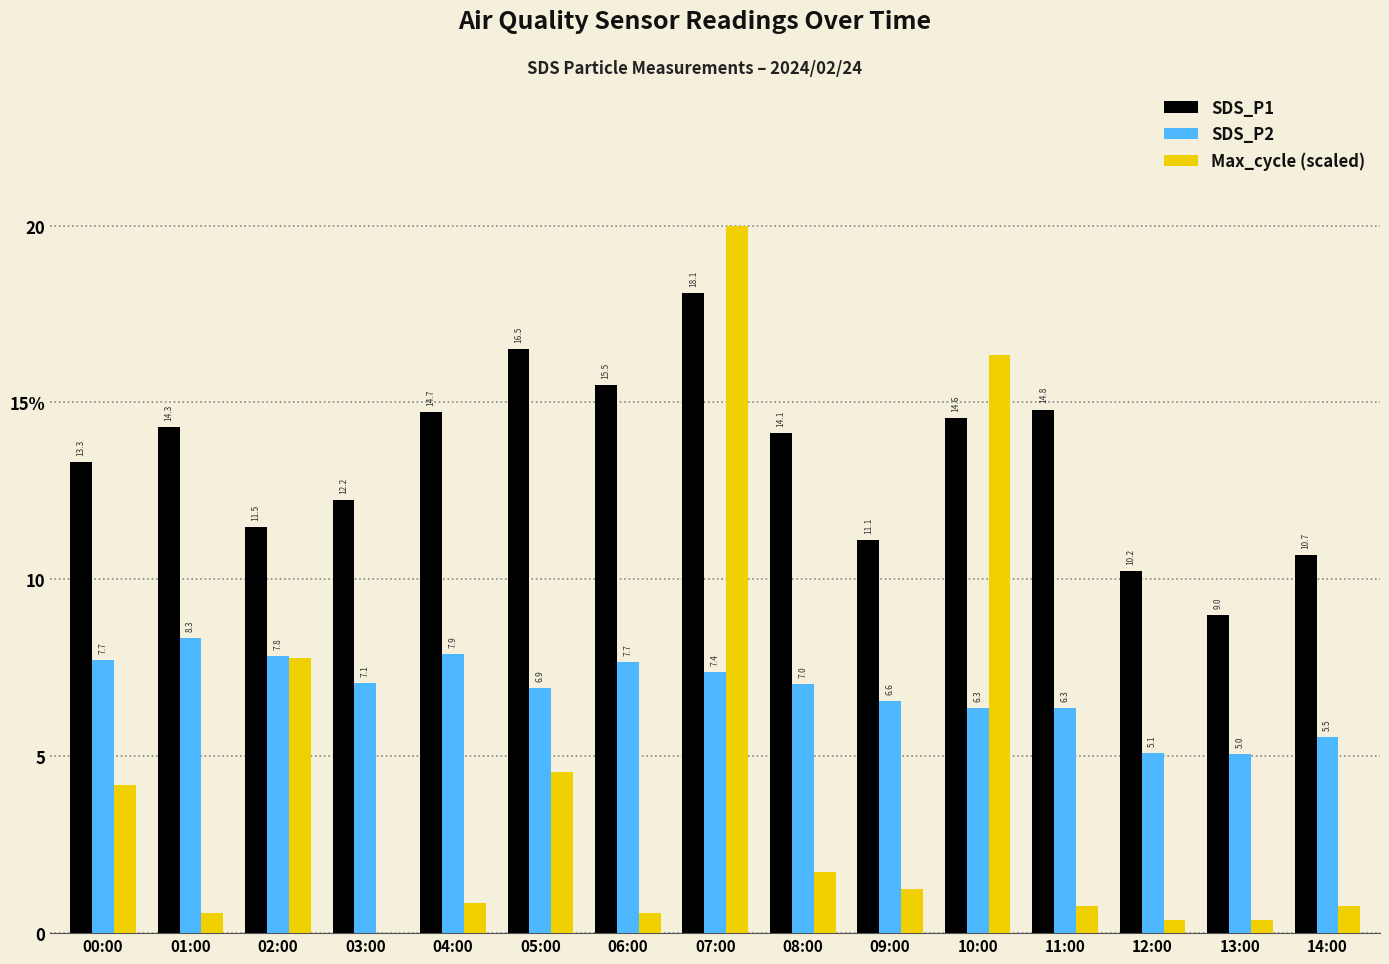

Which series changed the most between 05:00 and 11:00?

Max_cycle (scaled)